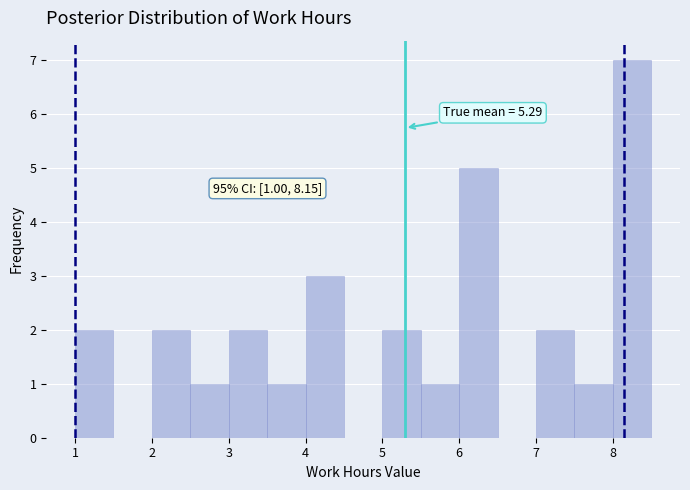

Over which range of the x-axis is the bar tallest?

8.0 to 8.5